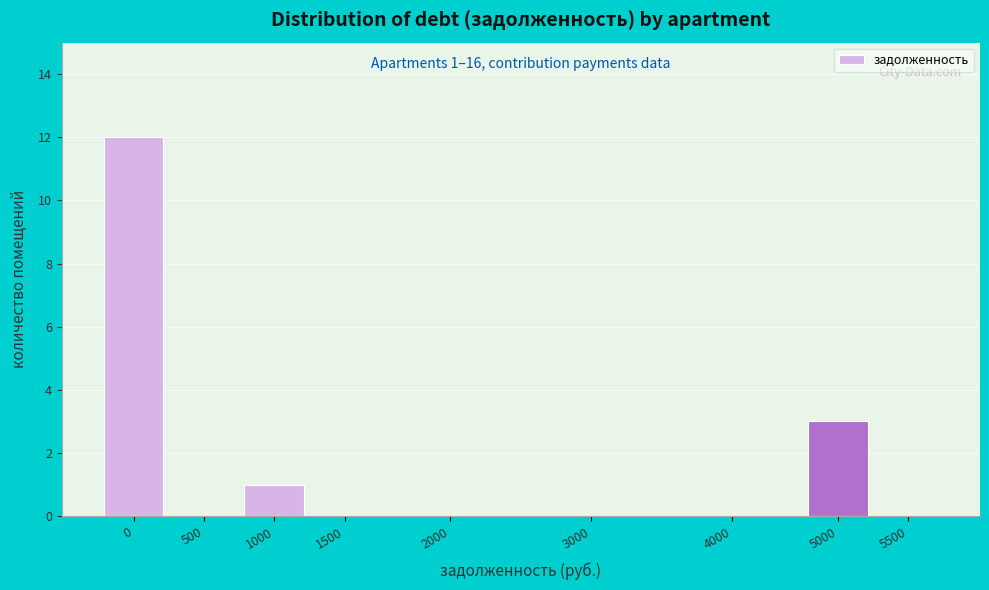

Reading left to right, extract all data points from this chart.

0=12	500=0	1000=1	1500=0	2000=0	3000=0	4000=0	5000=3	5500=0